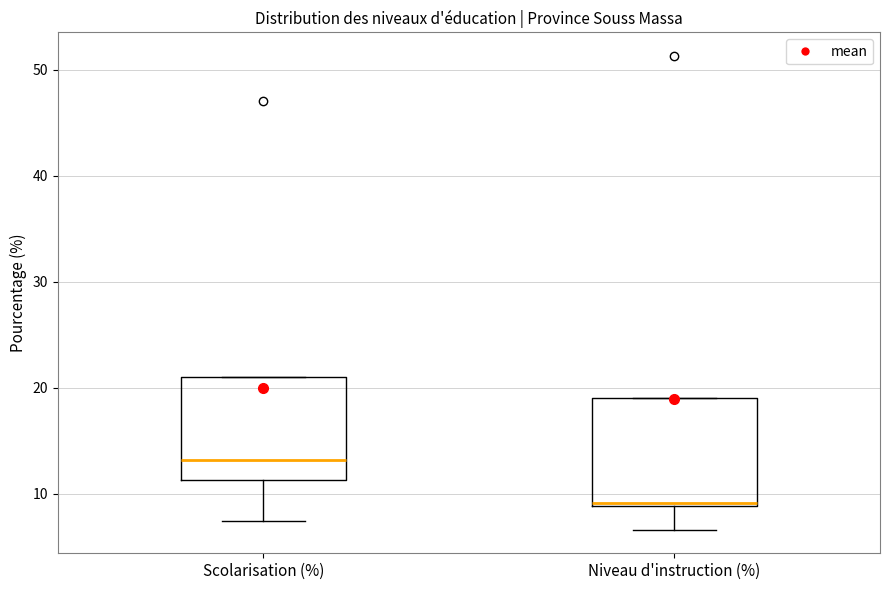

Reading left to right, transcribe this box plot: for each box, give where its median line is, the range the box spans, and where its two whiskers end, as read against the y-axis. The values are not printed on the chart, so give them approximately, as read against the axis.

Scolarisation (%): median 13, box 11 to 21, whiskers 7 to 21
Niveau d'instruction (%): median 9, box 9 to 19, whiskers 7 to 19